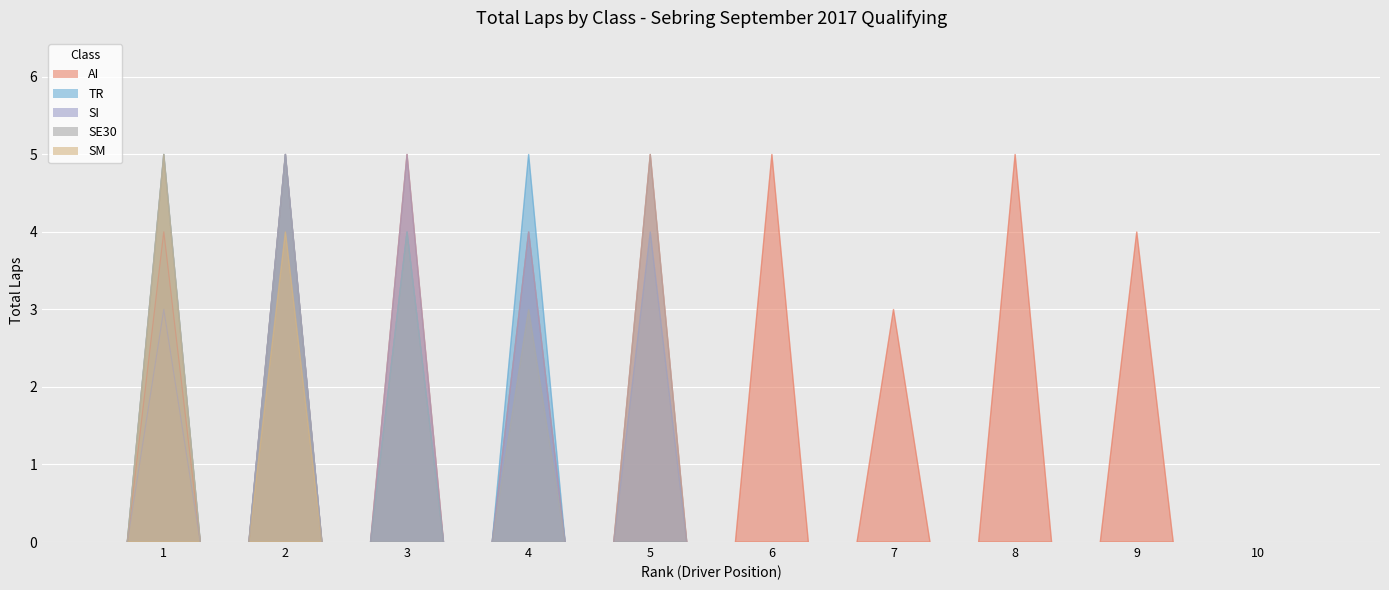

The value of TR at 6 is 0. True or false?

True